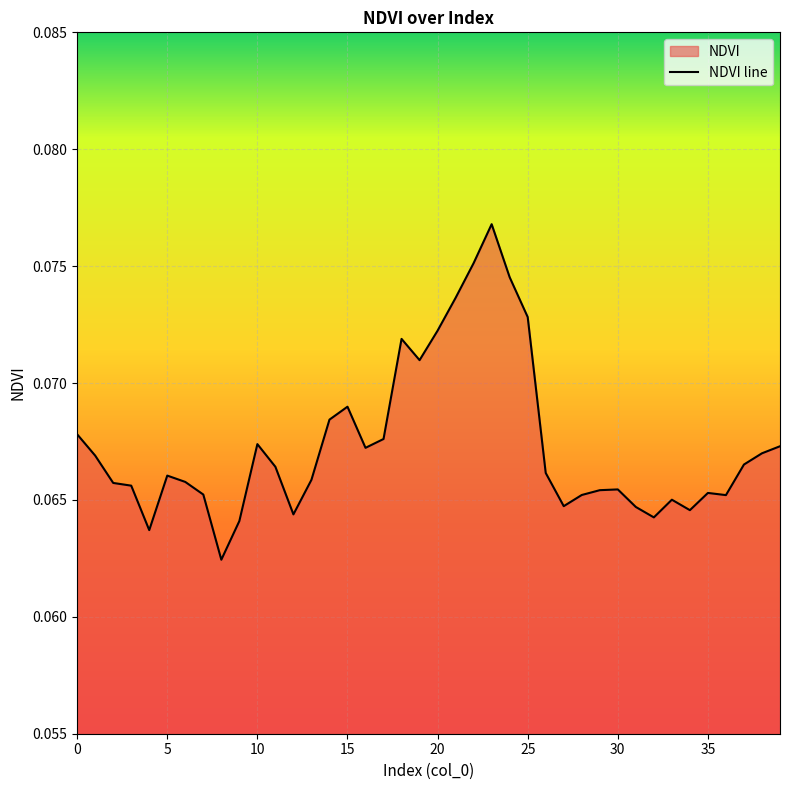

How many lines are shown in the chart?

1